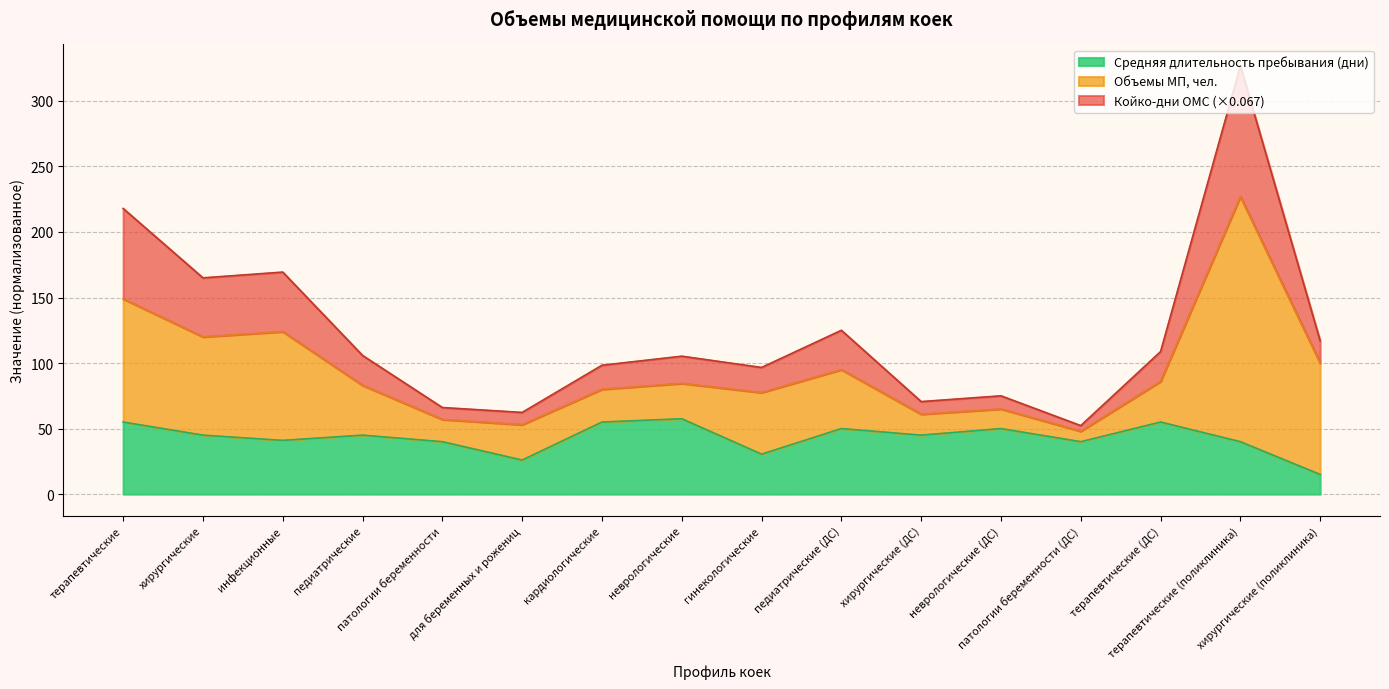

What is the lowest value of the Средняя длительность пребывания (дни) series?

15.0